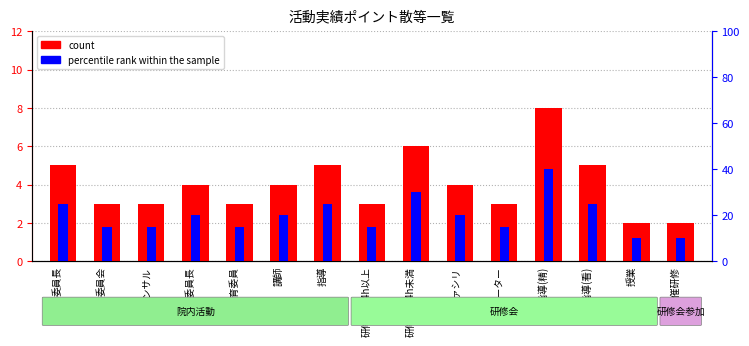

Which category has the highest value across all series?

実習指導(精)